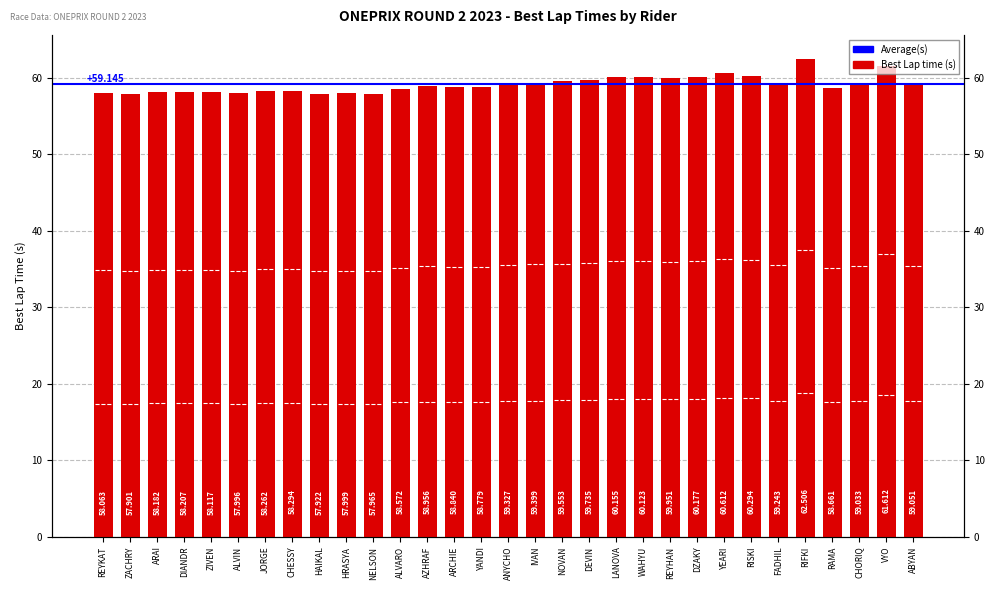

List the labels in order of value, largest first.

RIFKI, VYO, YEARI, RISKI, DZAKY, LANOVA, WAHYU, REYHAN, DEVIN, NOVAN, IVAN, ANYCHO, FADHIL, ABYAN, CHORIQ, AZHRAF, ARCHIE, YANDI, RAMA, ALVARO, CHESSY, JORGE, DIANDR, ARAI, ZIVEN, REYKAT, HRASYA, ALVIN, NELSON, HAIKAL, ZACHRY